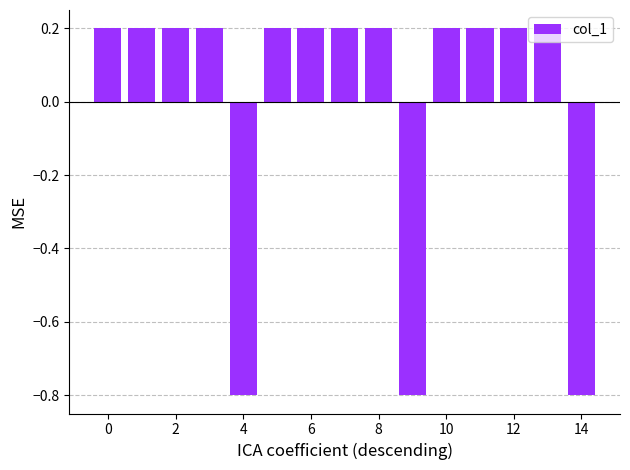

Reading left to right, transcribe all the data shown in this chart.

0.2	0.2	0.2	0.2	-0.8	0.2	0.2	0.2	0.2	-0.8	0.2	0.2	0.2	0.2	-0.8